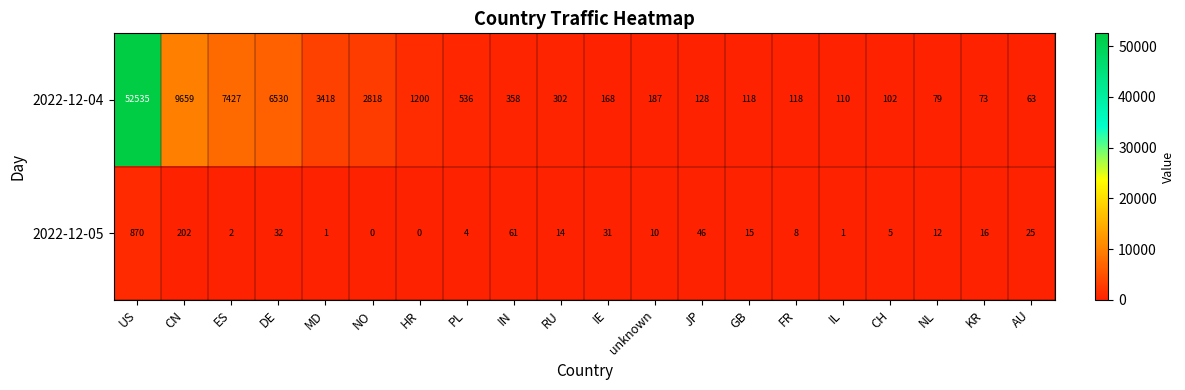

Which series changed the most between IE and IL?

2022-12-04